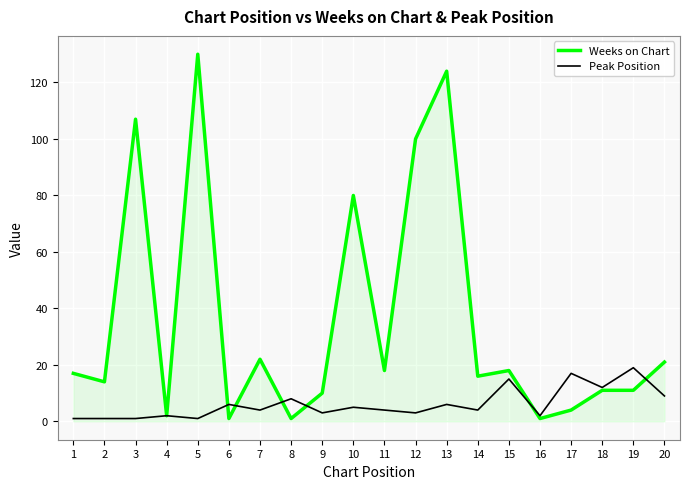

Between 4 and 5, which series saw the biggest shift?

Weeks on Chart